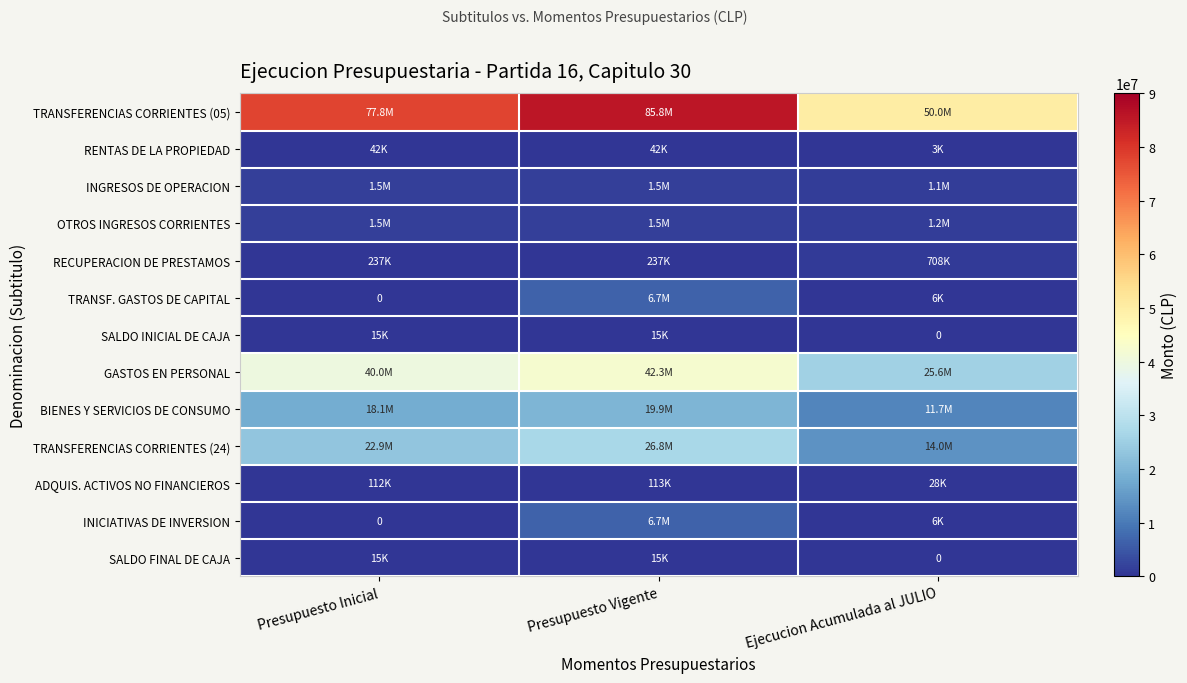

Which category has the lowest value in the SALDO FINAL DE CAJA series?

Ejecucion Acumulada al JULIO